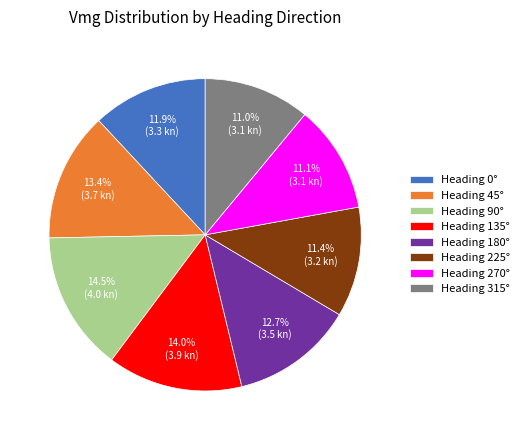

Is there a majority slice in this chart?

No